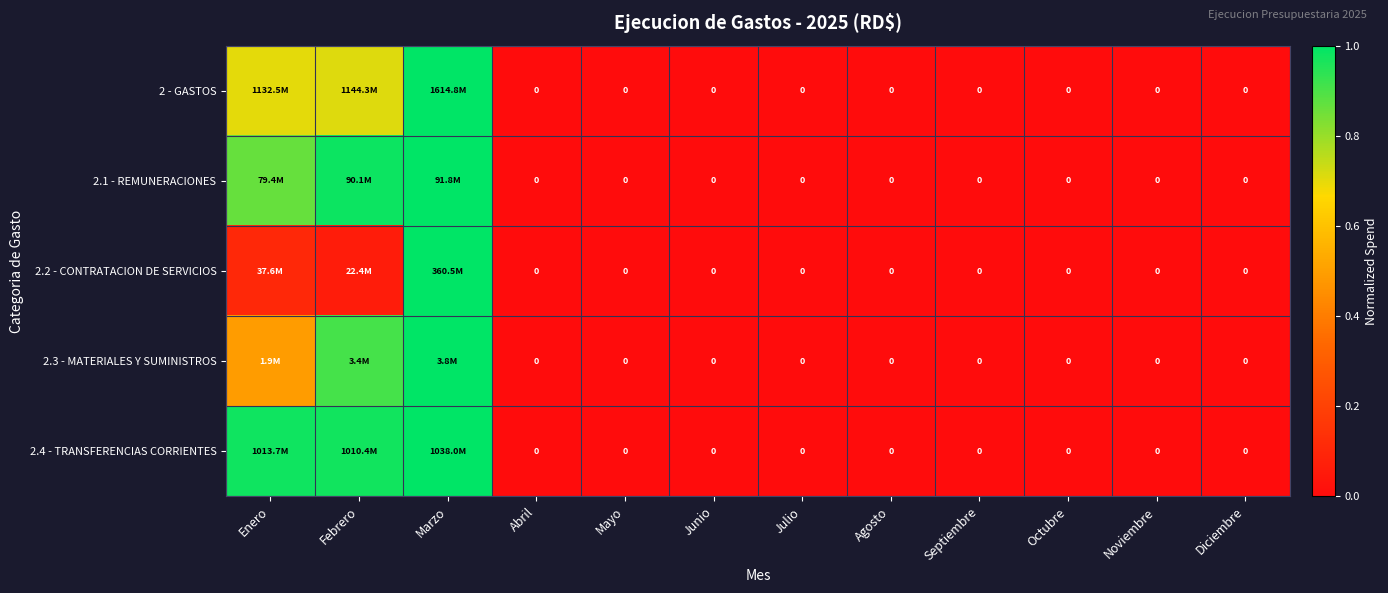

Rank the series at Diciembre from highest to lowest value.

2 - GASTOS, 2.1 - REMUNERACIONES, 2.2 - CONTRATACION DE SERVICIOS, 2.3 - MATERIALES Y SUMINISTROS, 2.4 - TRANSFERENCIAS CORRIENTES